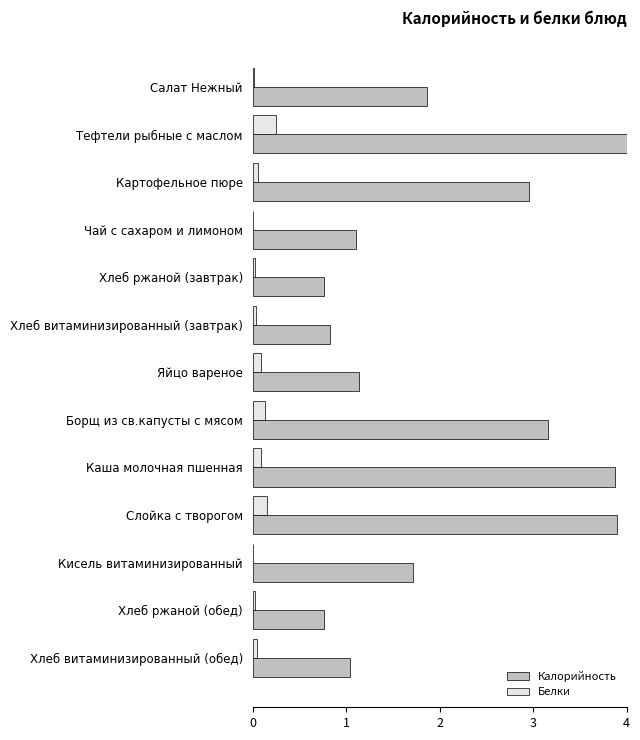

Which series has the largest total across all categories?

Калорийность